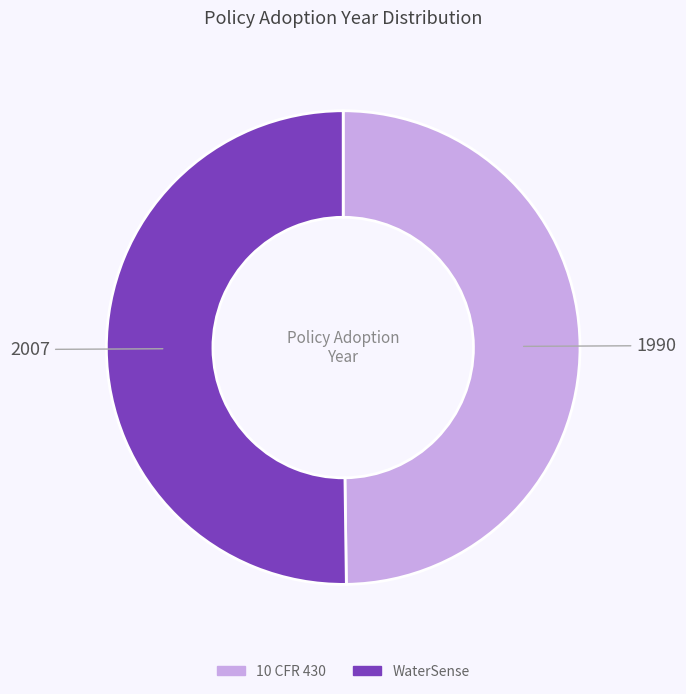

Do WaterSense and 10 CFR 430 together represent more than half of the pie?

Yes